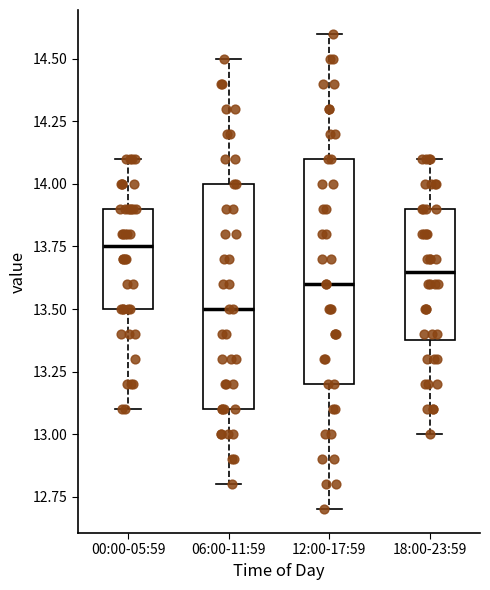

Where is the lower edge of the box for 06:00-11:59 on the y-axis? The values are not printed on the chart, so give them approximately, as read against the axis.

13.10